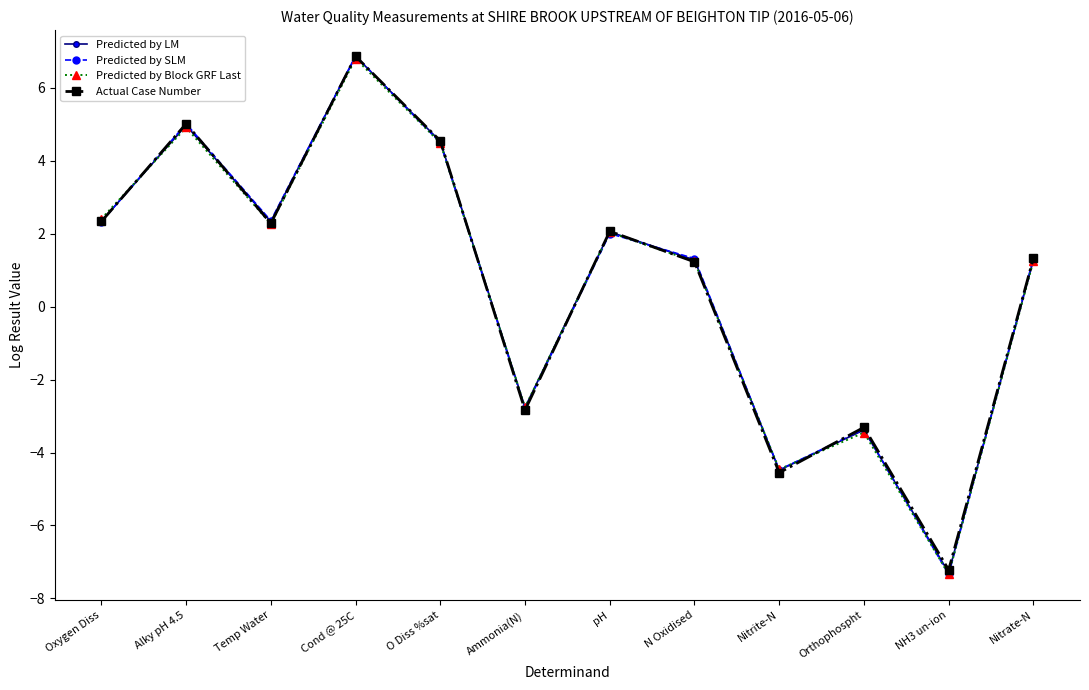

What is the total value across all series at Alky pH 4.5?

19.9